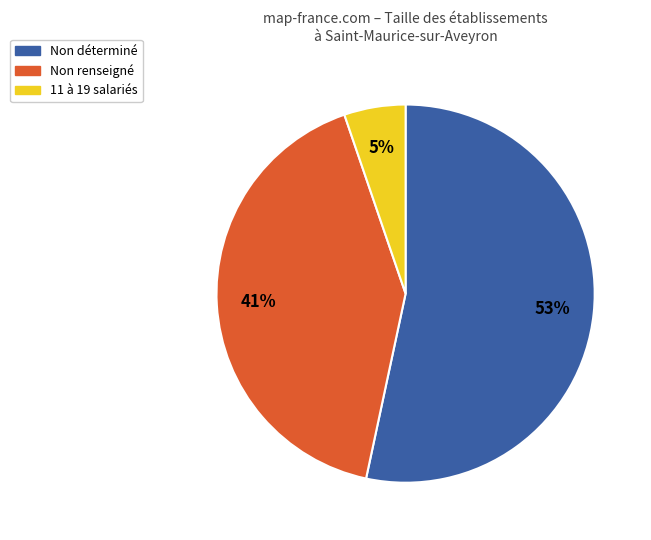

Rank the categories by value from lowest to highest.

11 à 19 salariés, Non renseigné, Non déterminé